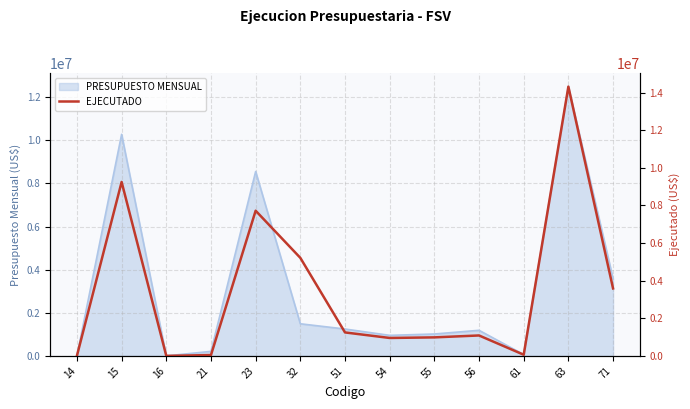

What is the value of the 2nd point from the left?

9246771.5